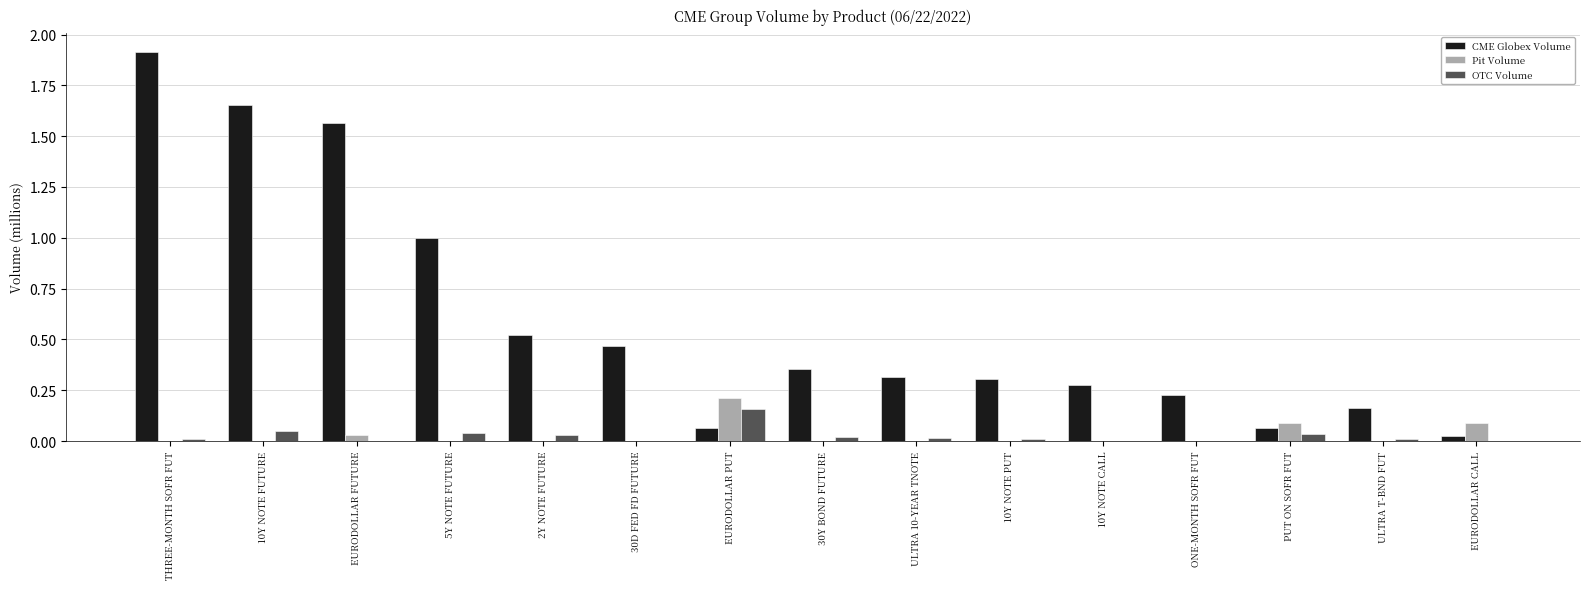

At which category does the chart reach its peak across all series?

THREE-MONTH SOFR FUT